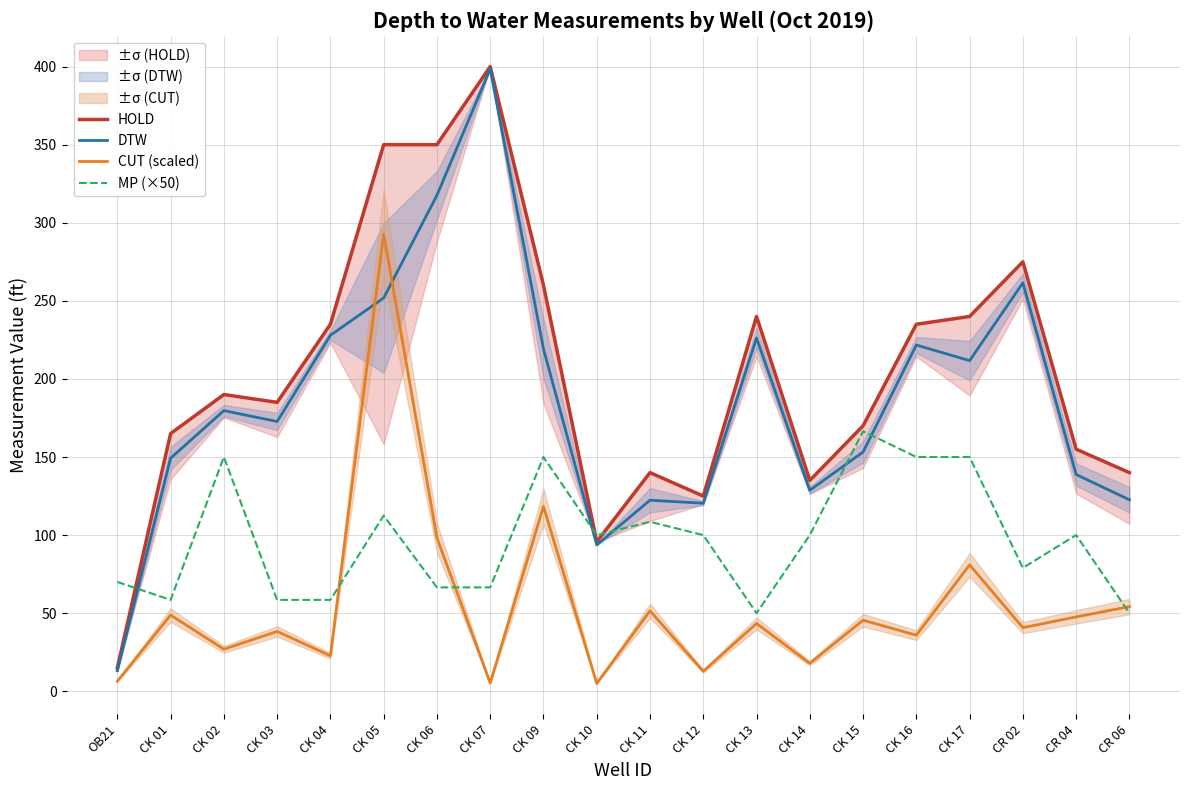

True or false: DTW and MP (×50) cross at least once.

True